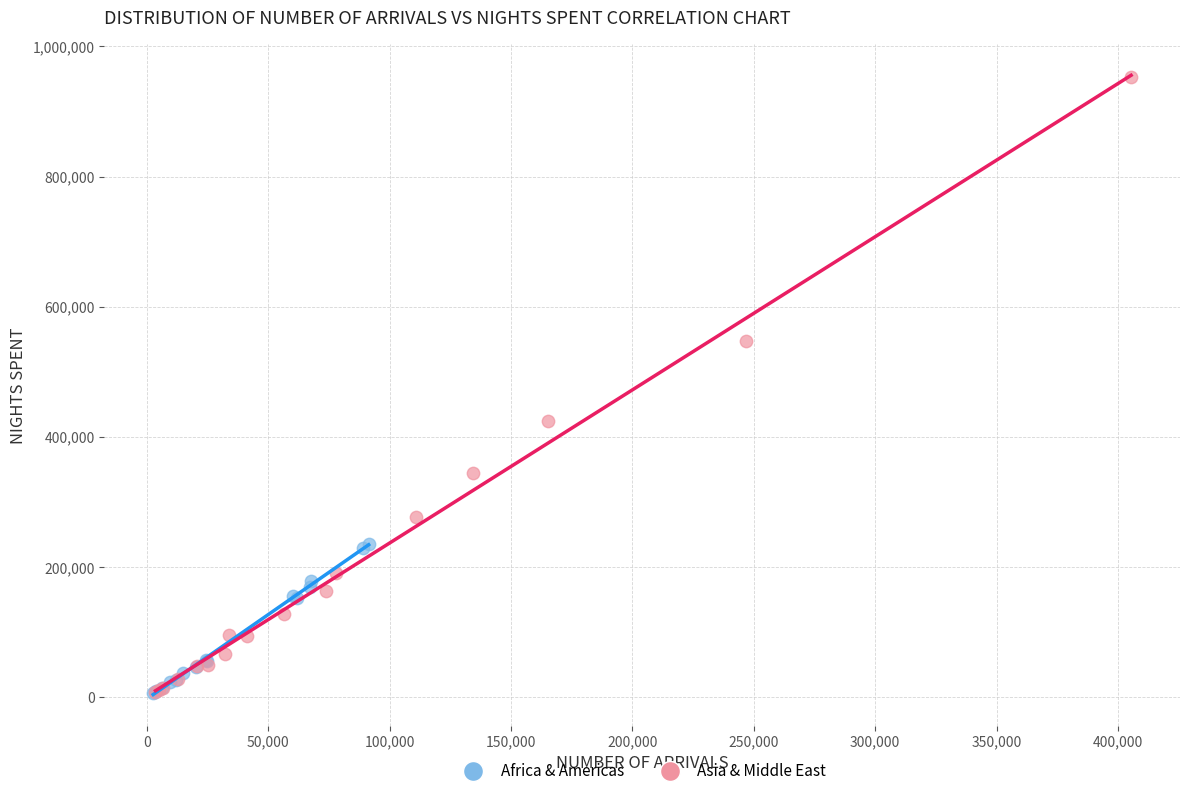

What are all the series names shown in the legend?

Africa & Americas, Asia & Middle East